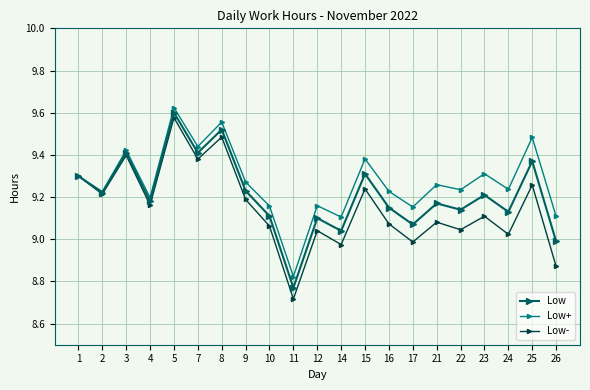

At which label does Low- reach its minimum?

11